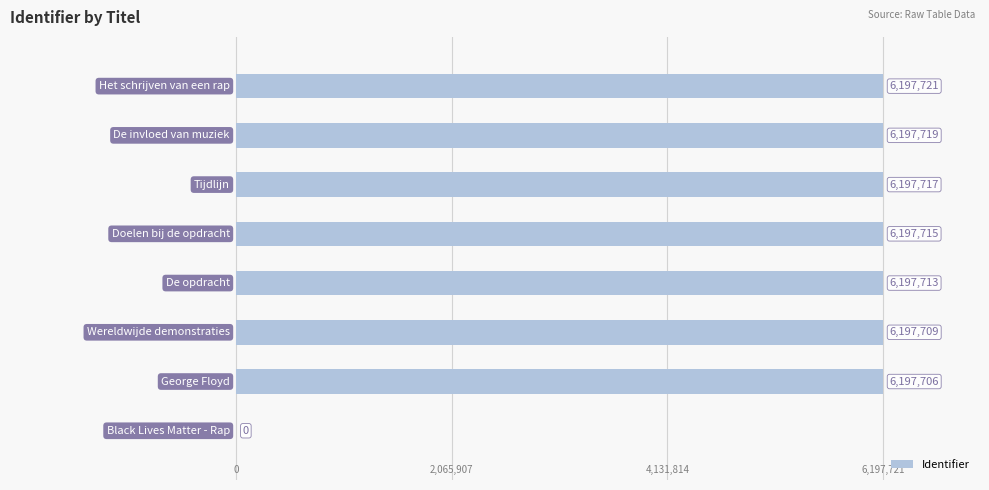

What is the greatest value displayed?

6197721